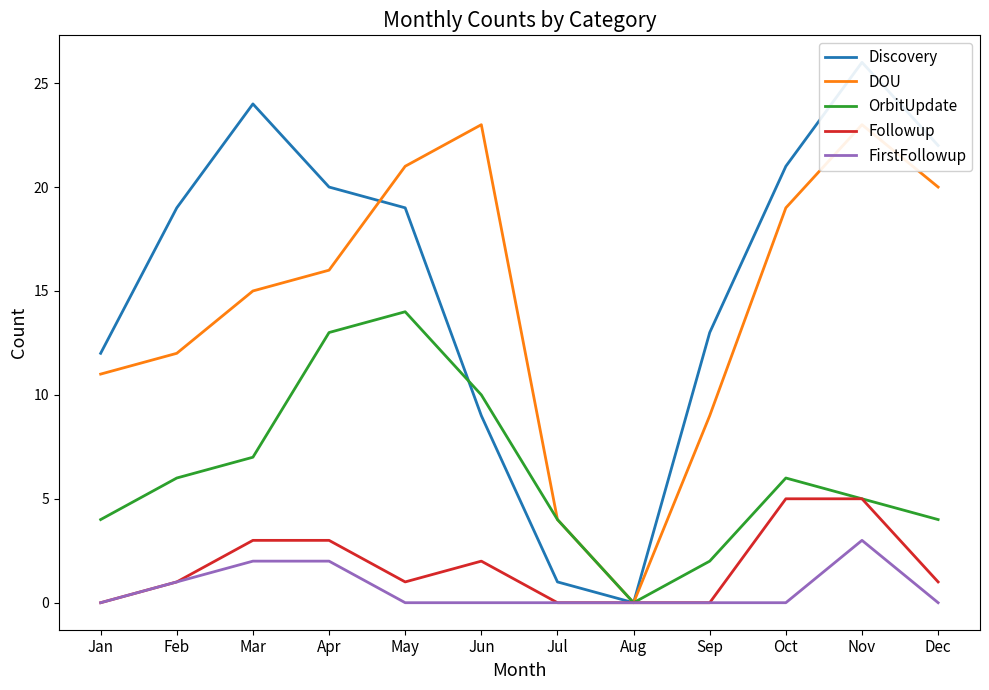

At how many categories does at least one series exceed 0?

11